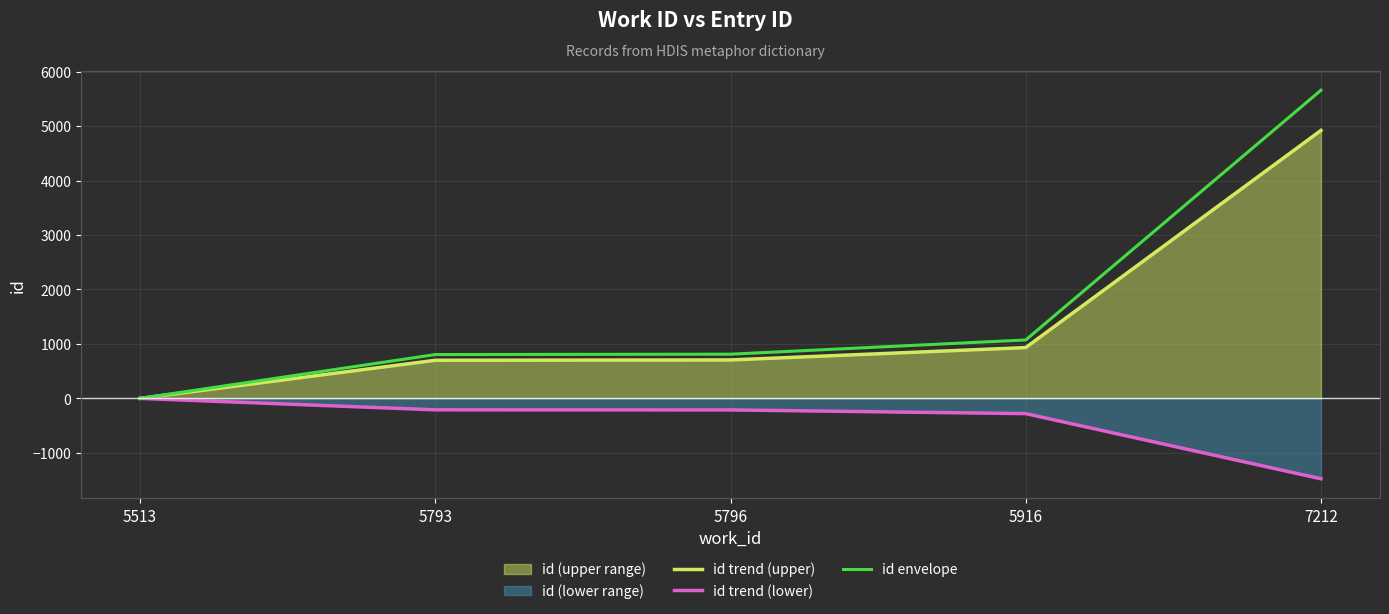

How many lines are shown in the chart?

3